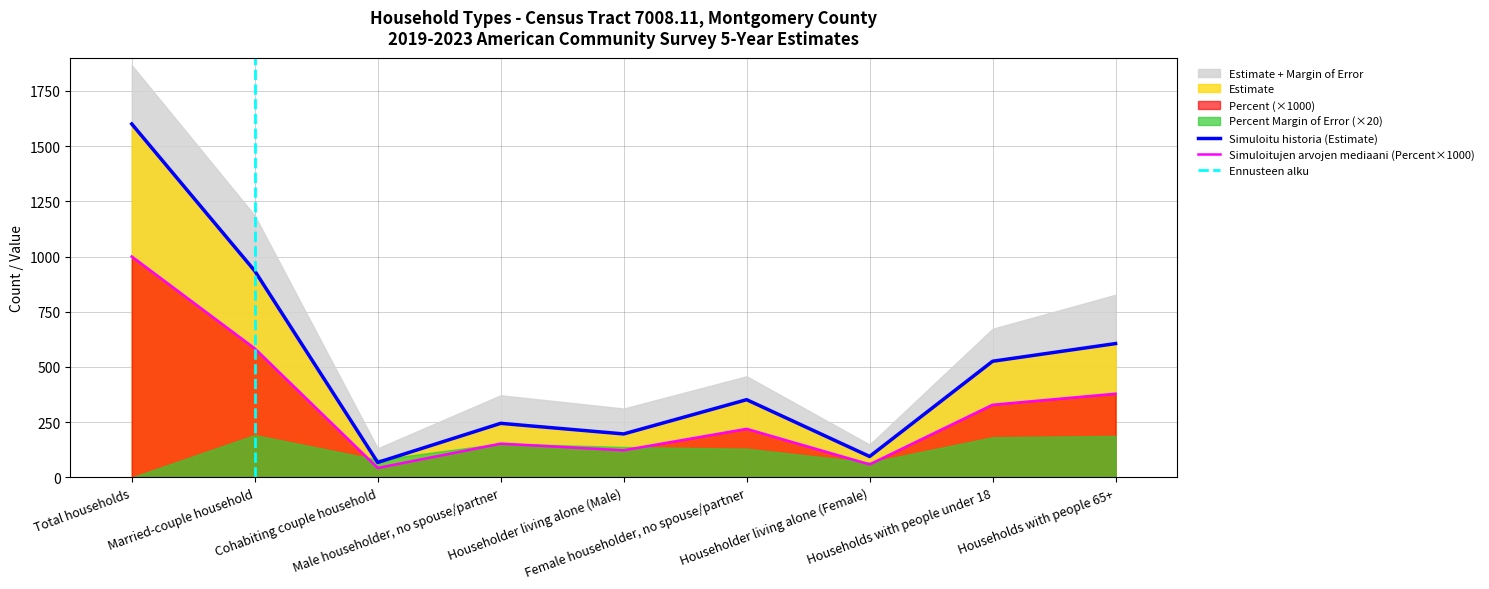

What is the difference between the second highest and second lowest values in the Estimate series?

840